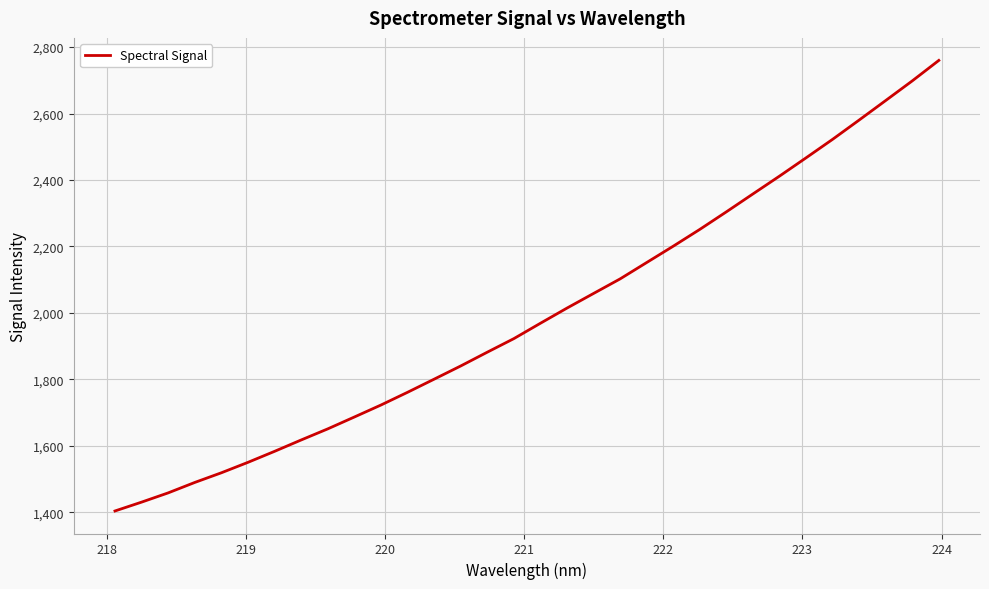

What is the smallest value displayed?

1403.7